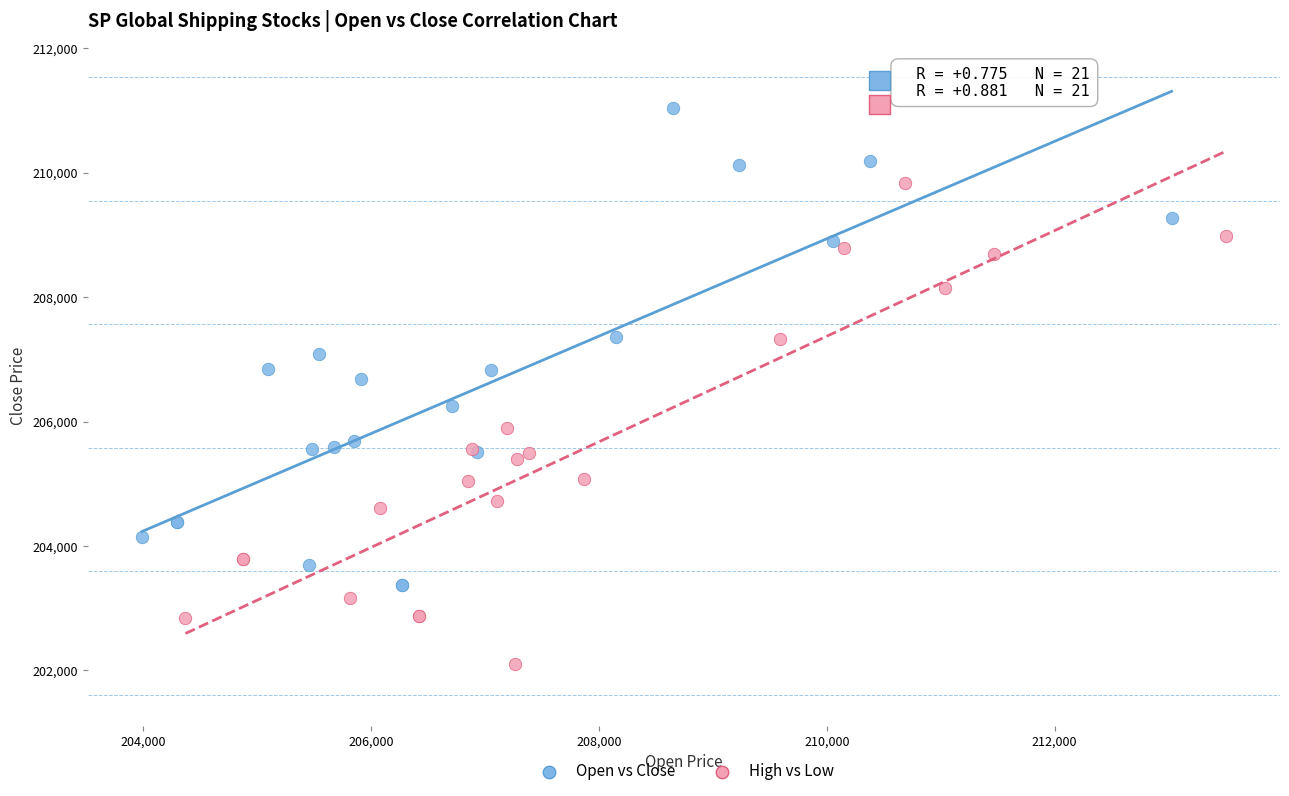

Which series reaches the maximum Y coordinate?

Open vs Close